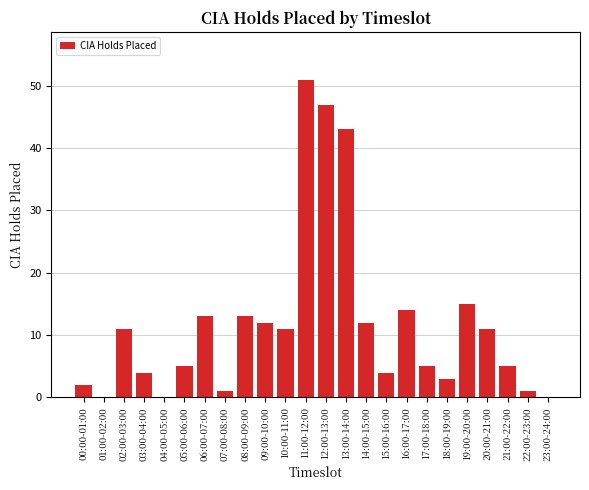

Reading left to right, transcribe all the data shown in this chart.

00:00-01:00=2	01:00-02:00=0	02:00-03:00=11	03:00-04:00=4	04:00-05:00=0	05:00-06:00=5	06:00-07:00=13	07:00-08:00=1	08:00-09:00=13	09:00-10:00=12	10:00-11:00=11	11:00-12:00=51	12:00-13:00=47	13:00-14:00=43	14:00-15:00=12	15:00-16:00=4	16:00-17:00=14	17:00-18:00=5	18:00-19:00=3	19:00-20:00=15	20:00-21:00=11	21:00-22:00=5	22:00-23:00=1	23:00-24:00=0